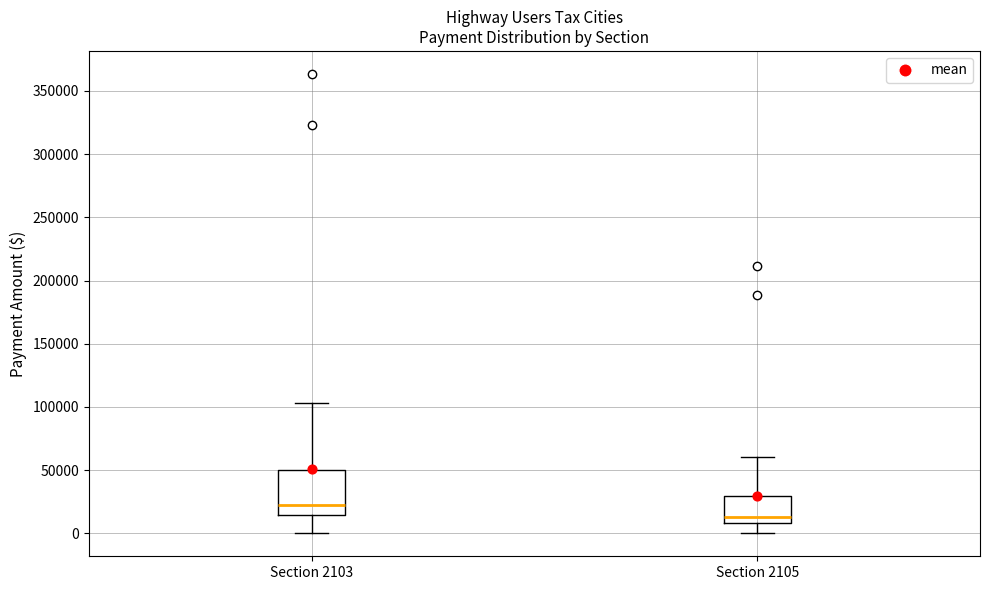

Which box is the tallest, from its lower edge to its upper edge?

Section 2103